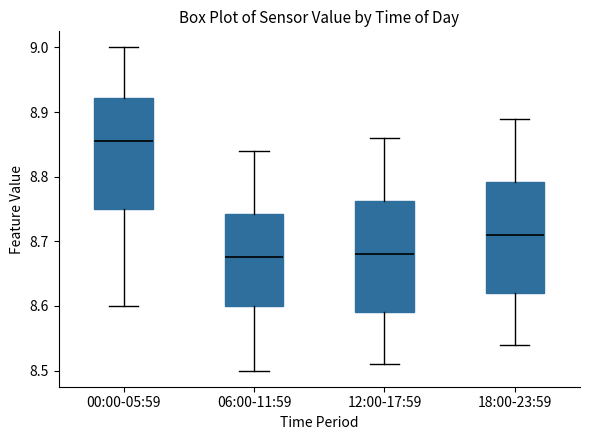

Reading left to right, transcribe this box plot: for each box, give where its median line is, the range the box spans, and where its two whiskers end, as read against the y-axis. The values are not printed on the chart, so give them approximately, as read against the axis.

00:00-05:59: median 8.86, box 8.75 to 8.92, whiskers 8.60 to 9.00
06:00-11:59: median 8.68, box 8.60 to 8.74, whiskers 8.50 to 8.84
12:00-17:59: median 8.68, box 8.59 to 8.76, whiskers 8.51 to 8.86
18:00-23:59: median 8.71, box 8.62 to 8.79, whiskers 8.54 to 8.89